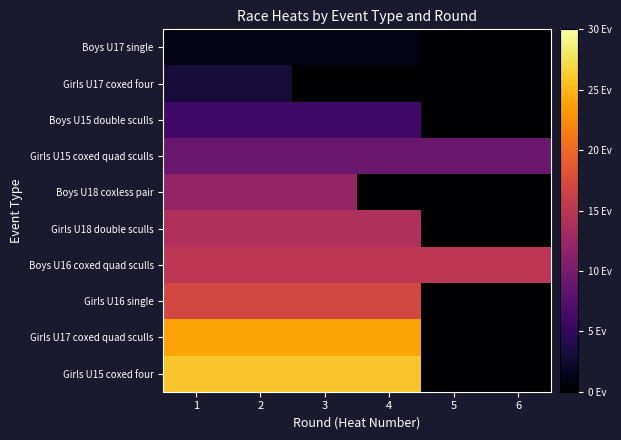

At 2, list the series in order from largest to smallest.

Girls U15 coxed four, Girls U17 coxed quad sculls, Girls U16 single, Boys U16 coxed quad sculls, Girls U18 double sculls, Boys U18 coxless pair, Girls U15 coxed quad sculls, Boys U15 double sculls, Girls U17 coxed four, Boys U17 single